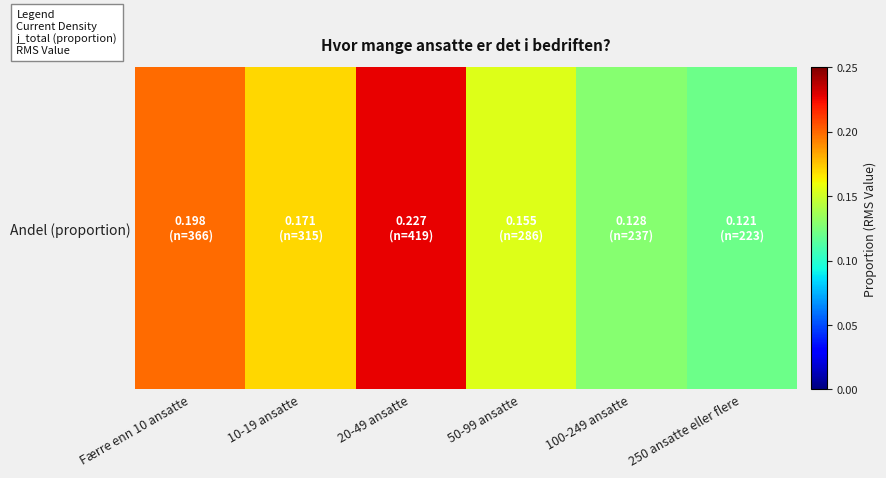

Which label corresponds to the largest value in the chart?

20-49 ansatte